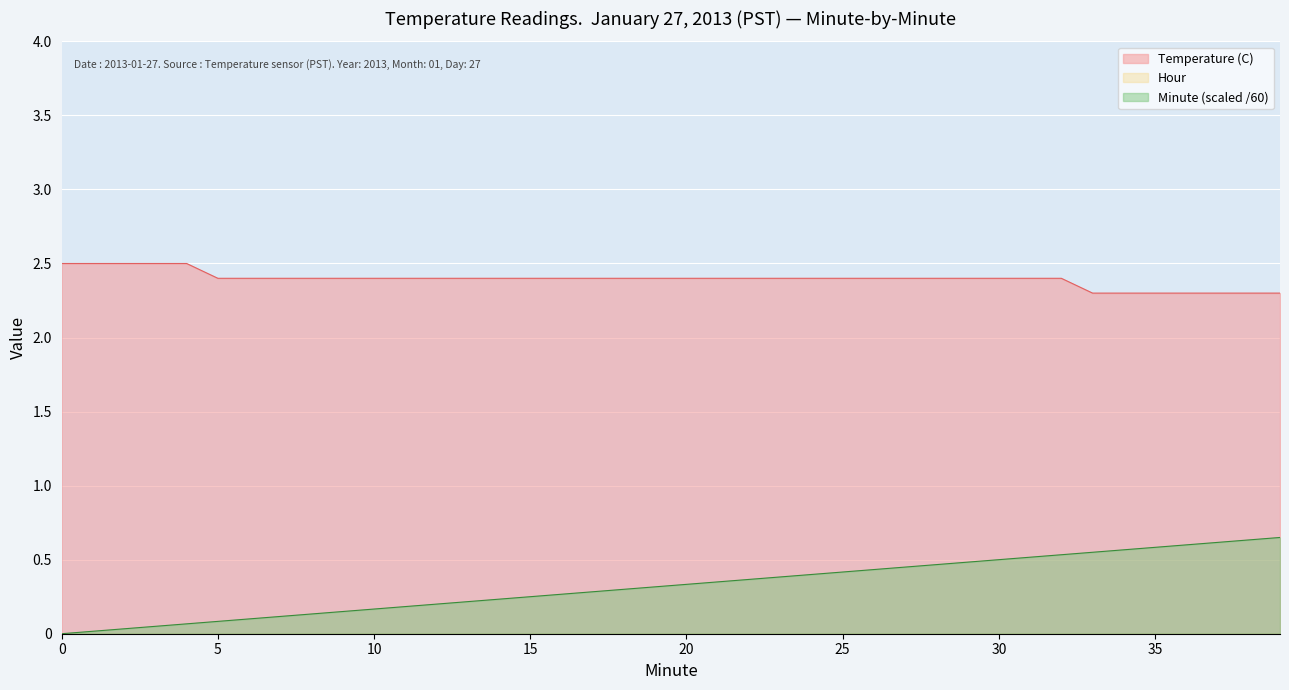

True or false: Temperature (C) and Minute cross at least once.

False